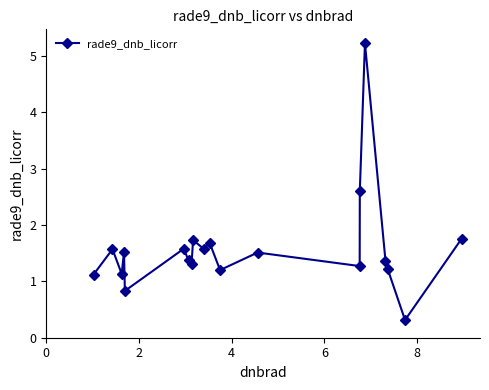

What is the difference between the maximum and minimum values?

4.9